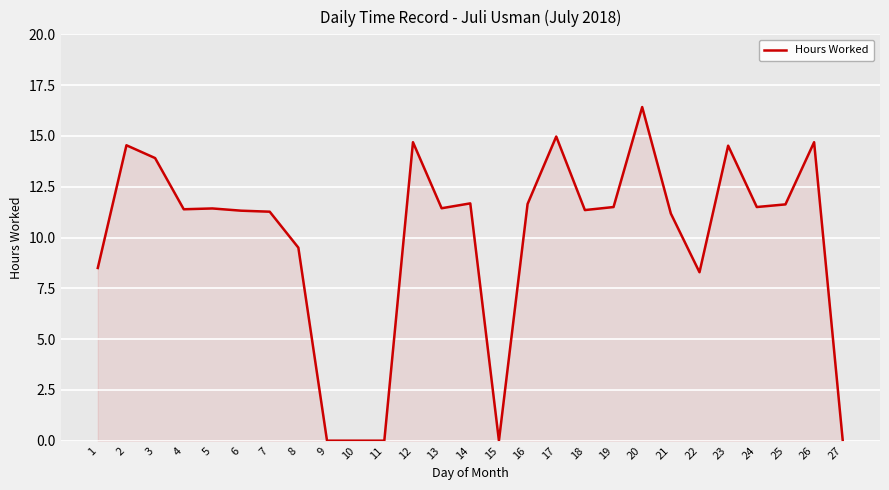

Read the value at 20.

16.4